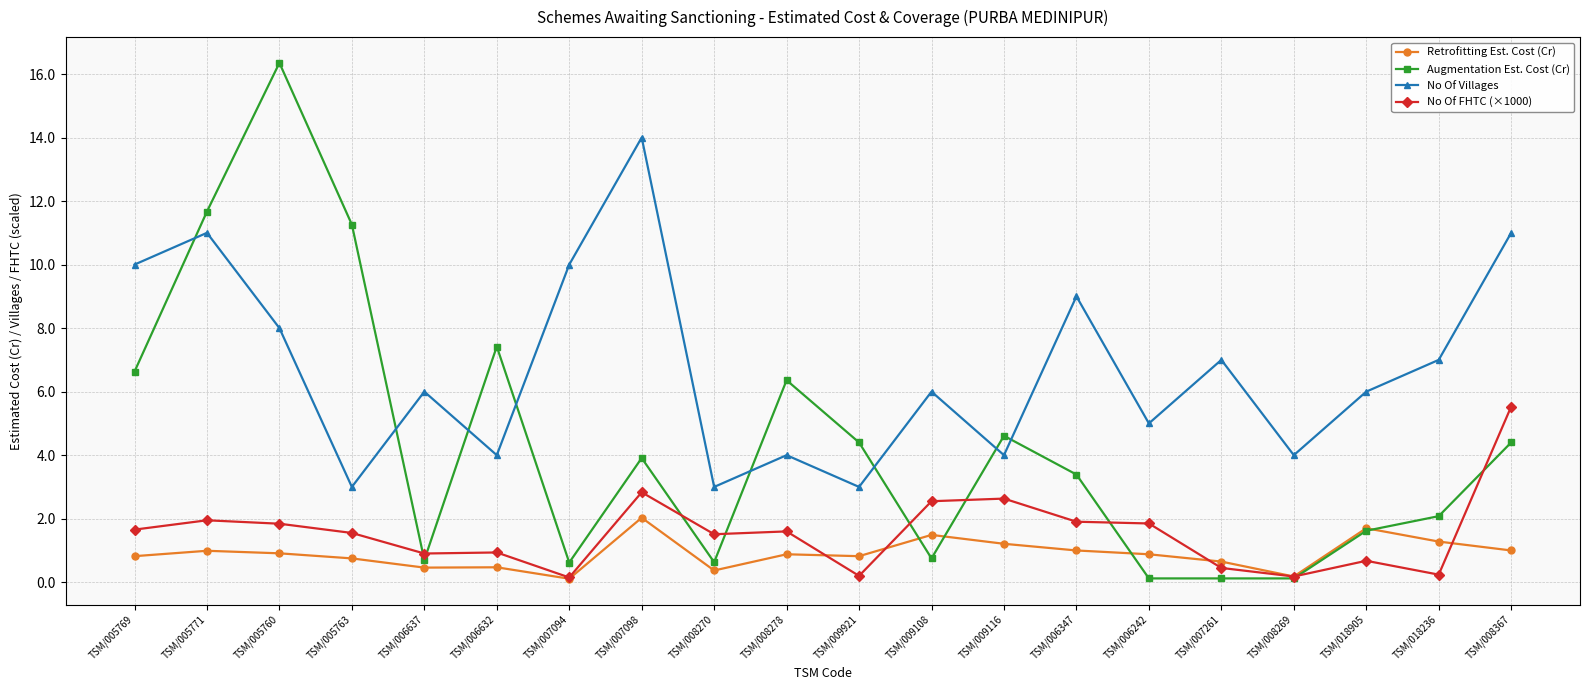

True or false: No Of Villages has more than 0 points higher than both neighbors.

True